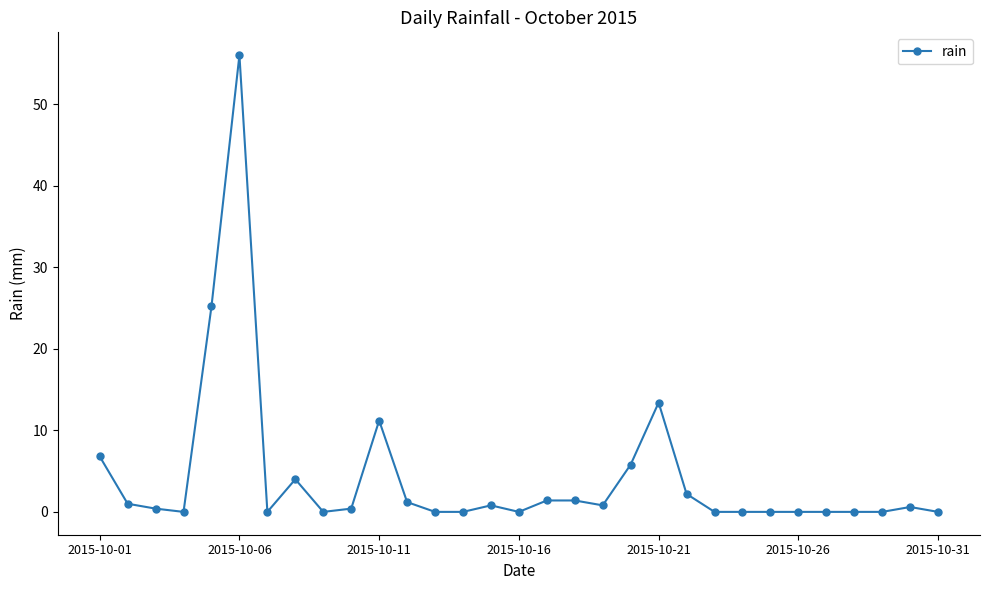

What is the value of the 21st point from the left?

13.4